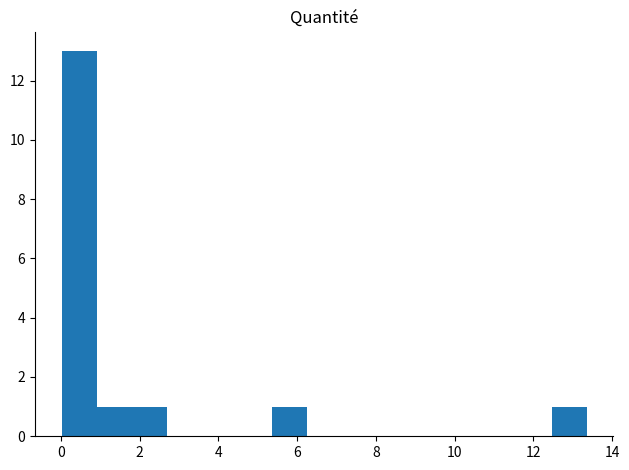

Reading left to right, transcribe this chart: for each bar, give the range it covers on the x-axis and its height. Neither the bar edges nor the heights are printed on the chart, so give them approximately, as read against the axes.

0.0 to 1.0: 13
1.0 to 1.8: 1
1.8 to 2.6: 1
2.6 to 3.6: 0
3.6 to 4.4: 0
4.4 to 5.4: 0
5.4 to 6.2: 1
6.2 to 7.2: 0
7.2 to 8.0: 0
8.0 to 9.0: 0
9.0 to 9.8: 0
9.8 to 10.6: 0
10.6 to 11.6: 0
11.6 to 12.4: 0
12.4 to 13.4: 1